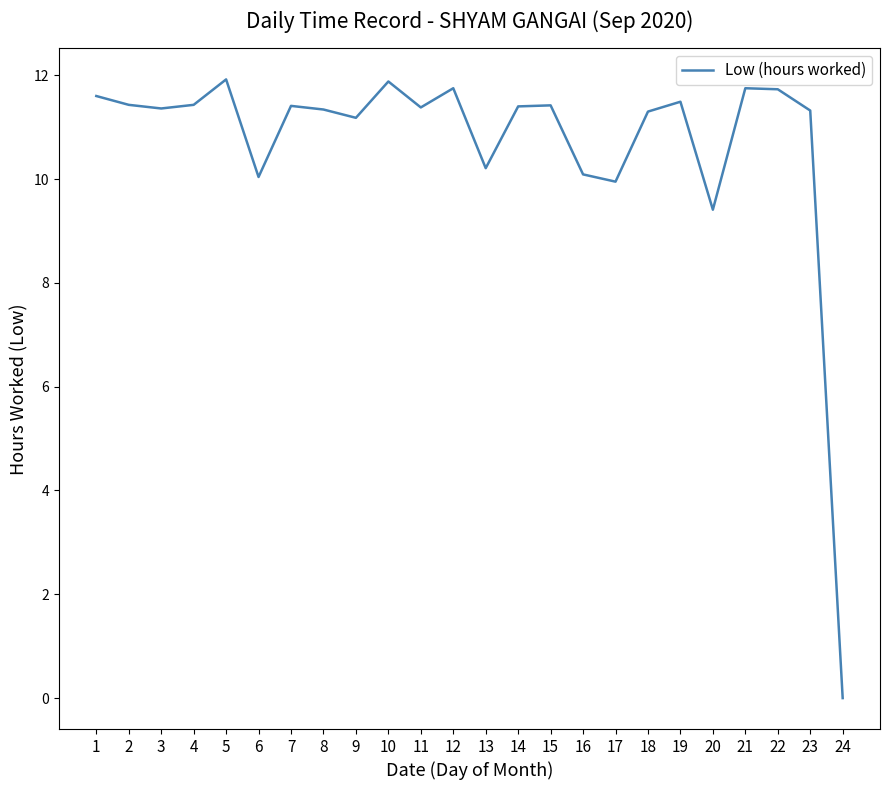

What is the sum of all values?

256.8